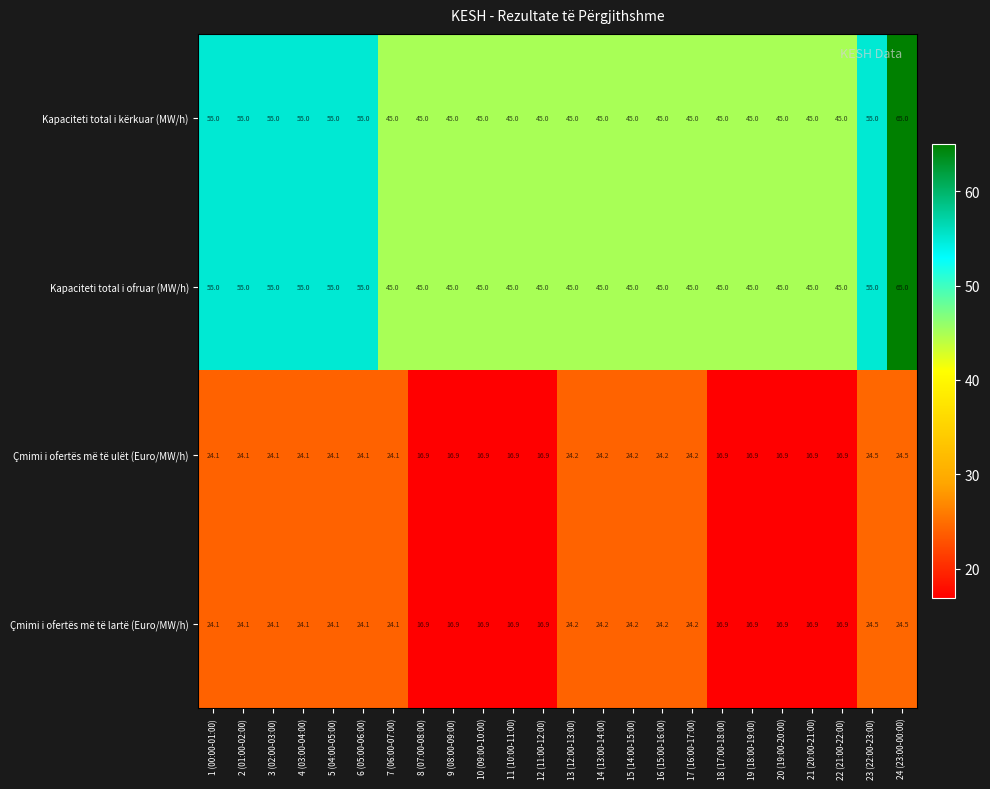

What is the average value of the Çmimi i ofertës më të ulët (Euro/MW/h) series?

21.2